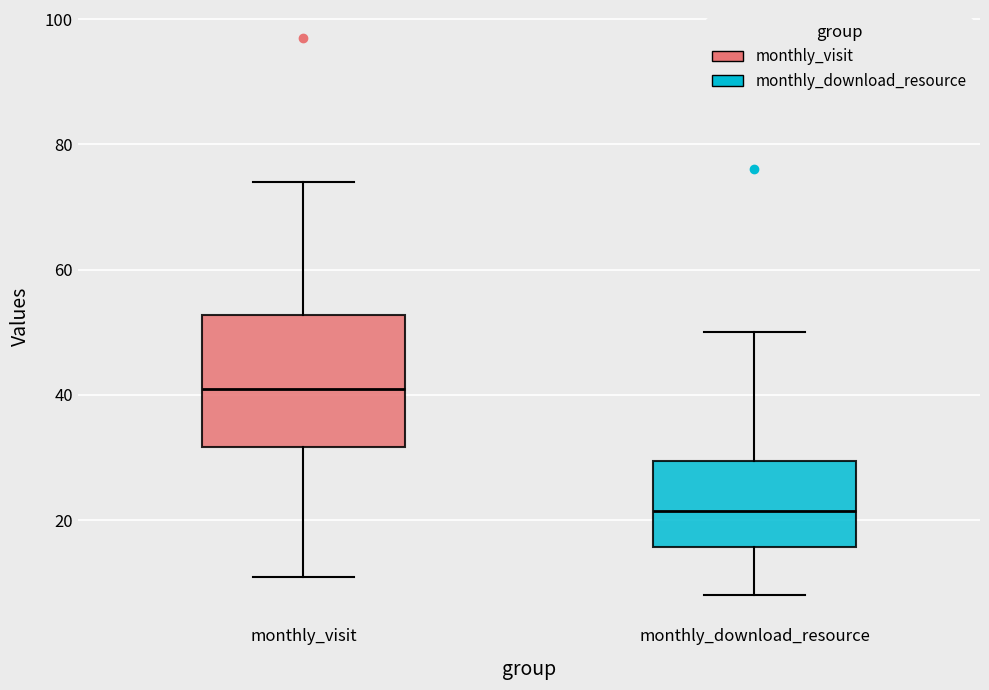

Where is the lower edge of the box for monthly_visit on the y-axis? The values are not printed on the chart, so give them approximately, as read against the axis.

32